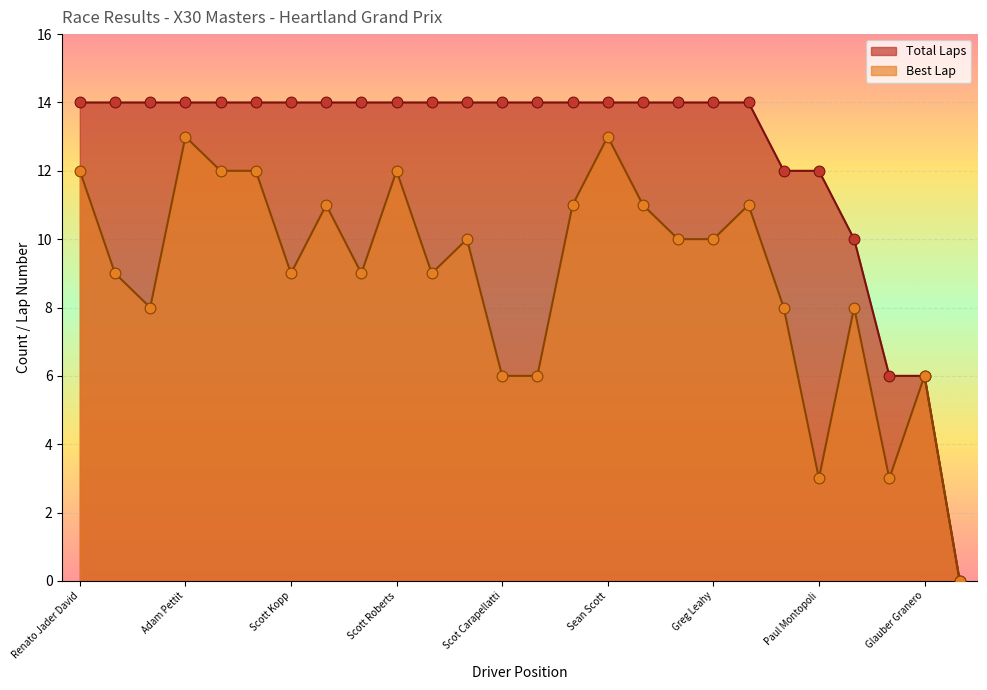

At how many categories does at least one series exceed 3?

25